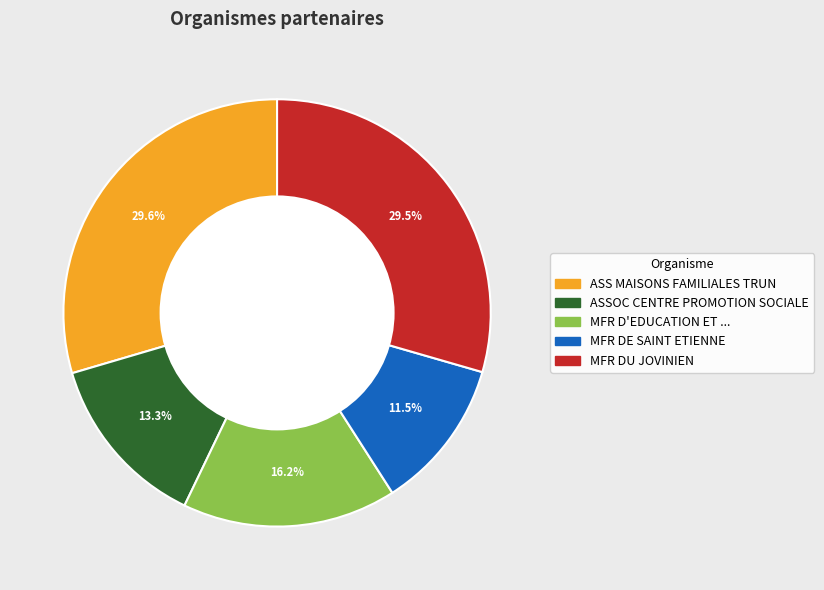

Is there a majority slice in this chart?

No